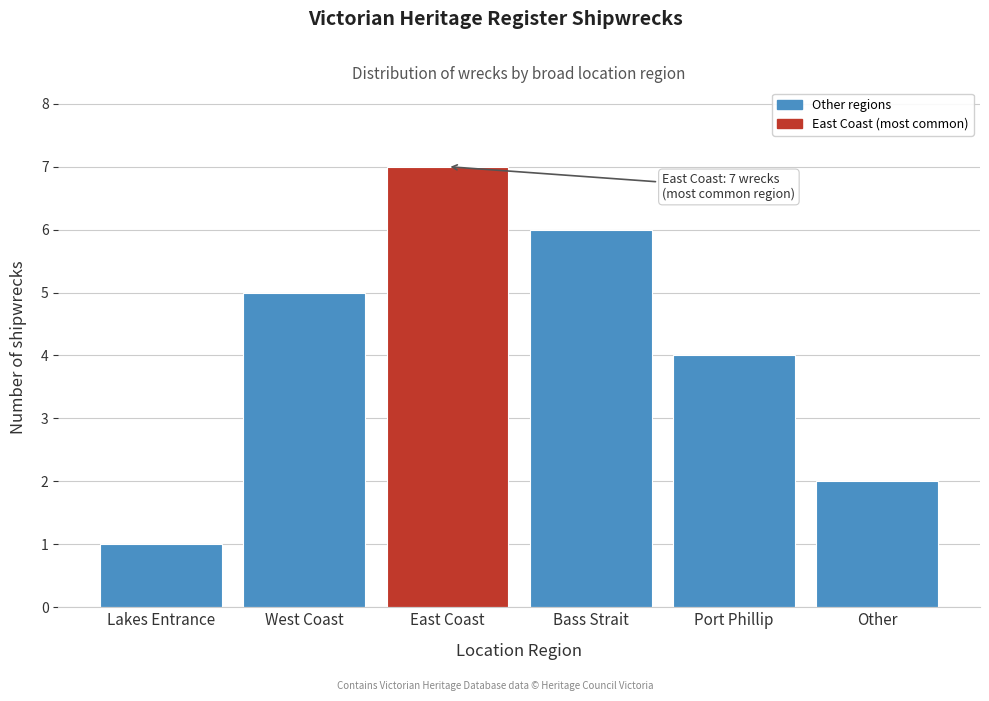

Reading left to right, list all the values displayed in this chart.

Lakes Entrance=1	West Coast=5	East Coast=7	Bass Strait=6	Port Phillip=4	Other=2